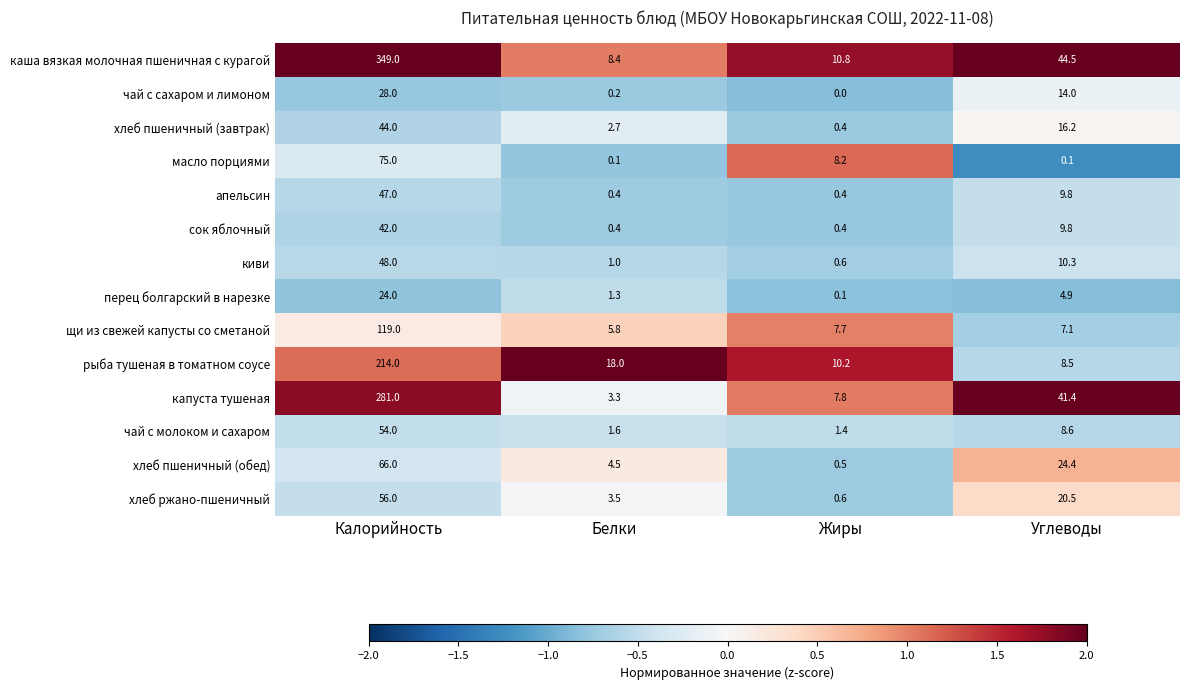

What is the average value of the перец болгарский в нарезке series?

7.6